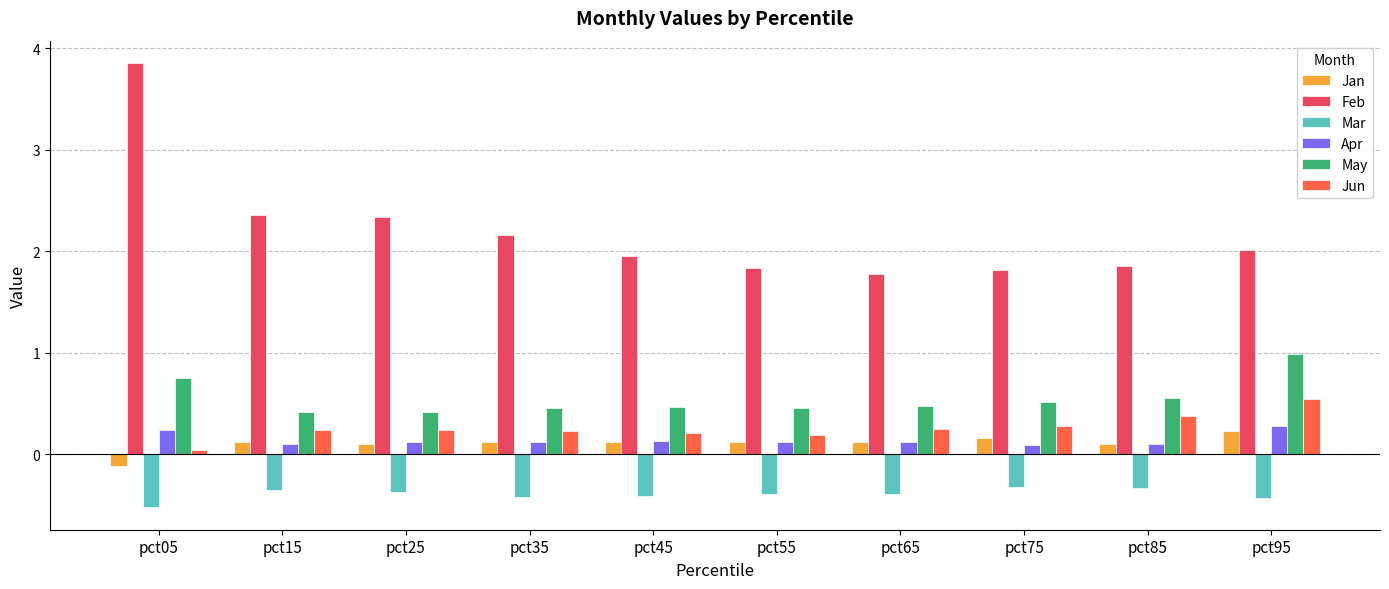

How many bars are there in each group?

6